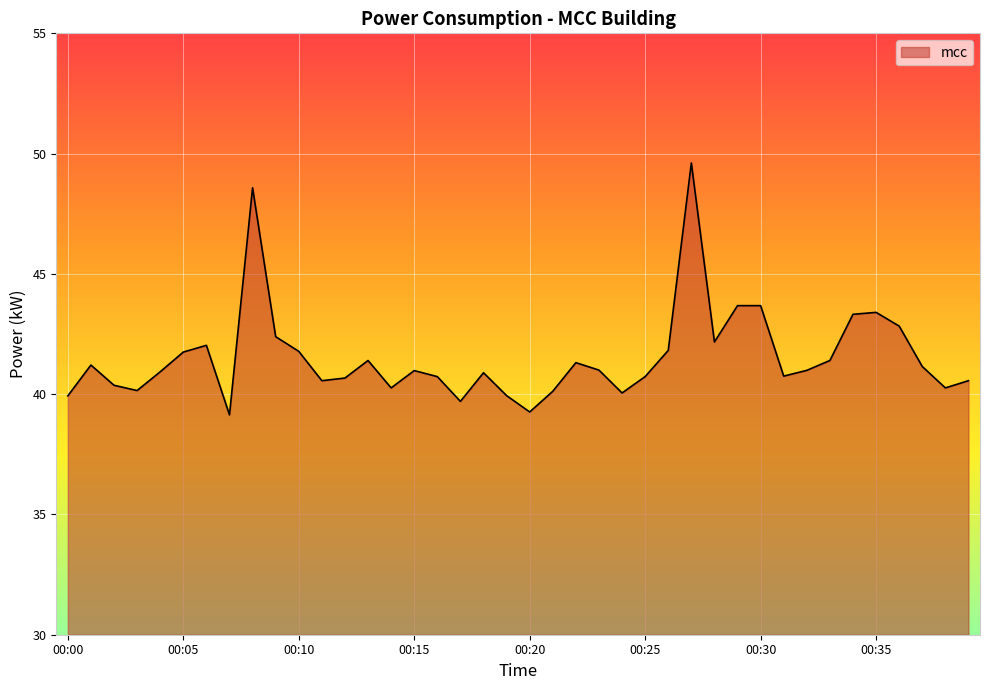

What is the greatest value displayed?

49.6